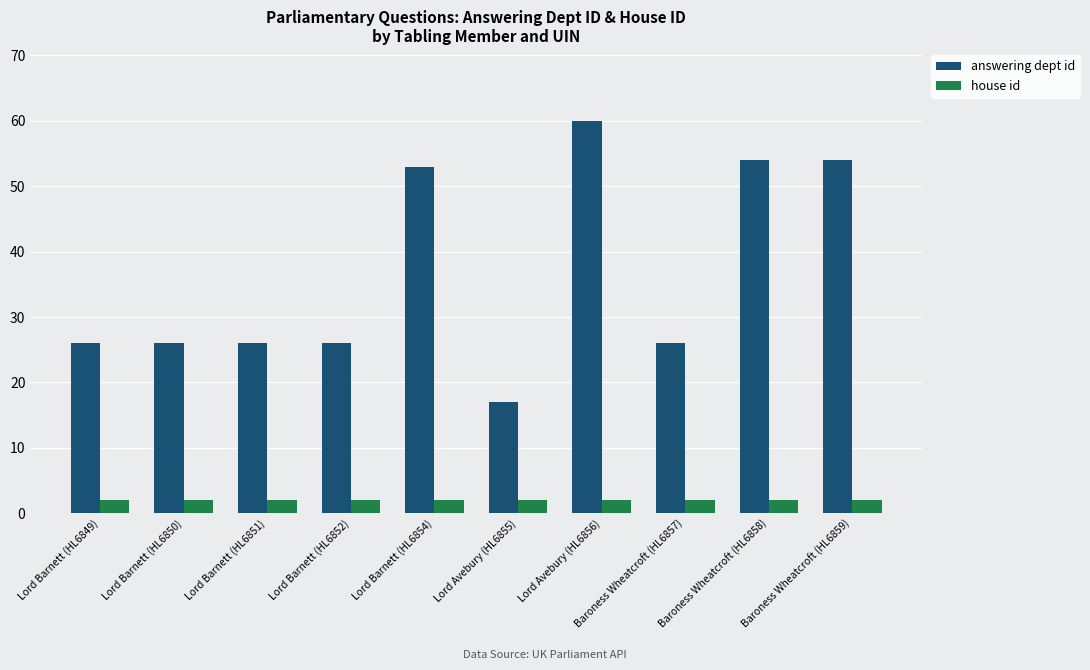

Reading left to right, transcribe all the data shown in this chart.

answering dept id: 26	26	26	26	53	17	60	26	54	54
house id: 2	2	2	2	2	2	2	2	2	2